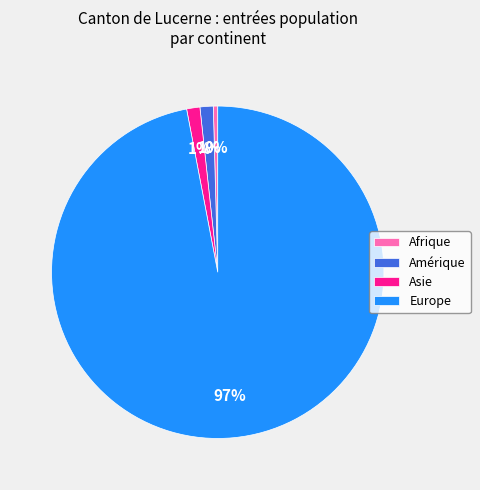

To the nearest percent, what portion does Asie represent?

1%